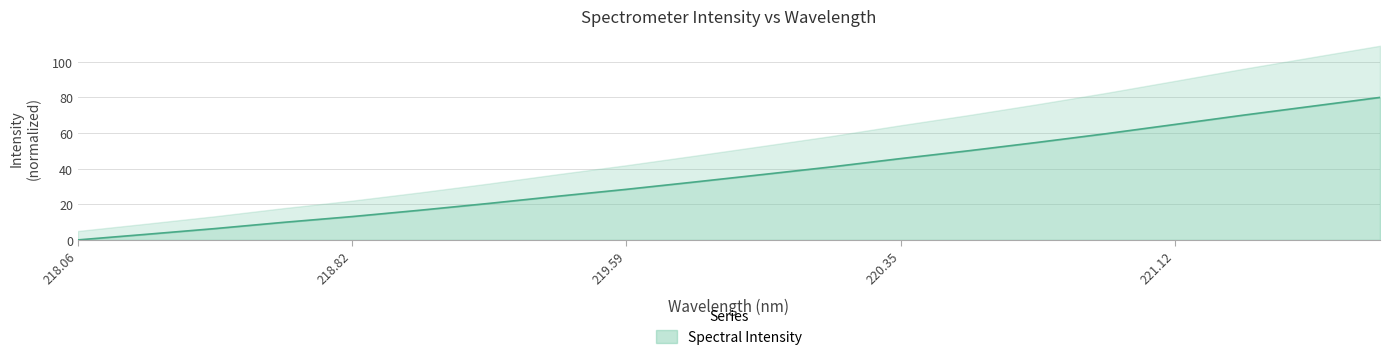

At which label is the value closest to 40?

220.1623